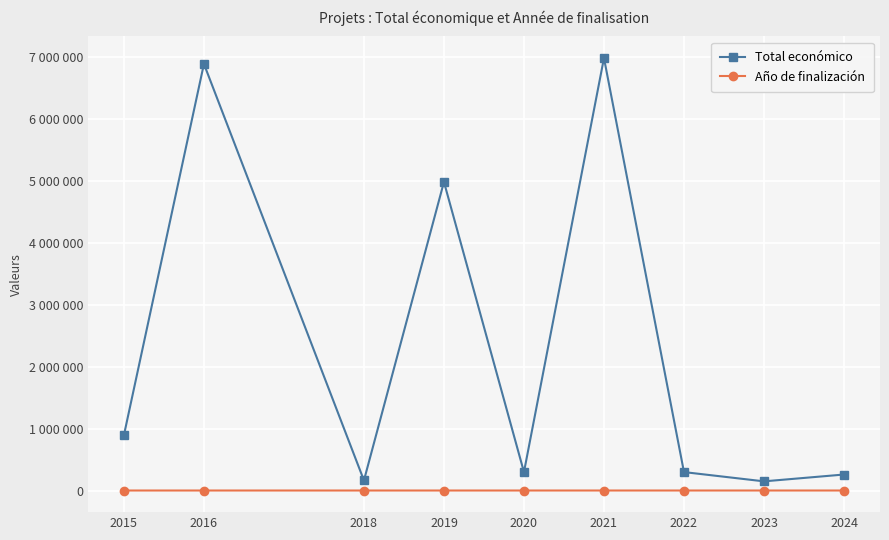

Does the chart have visible grid lines?

Yes